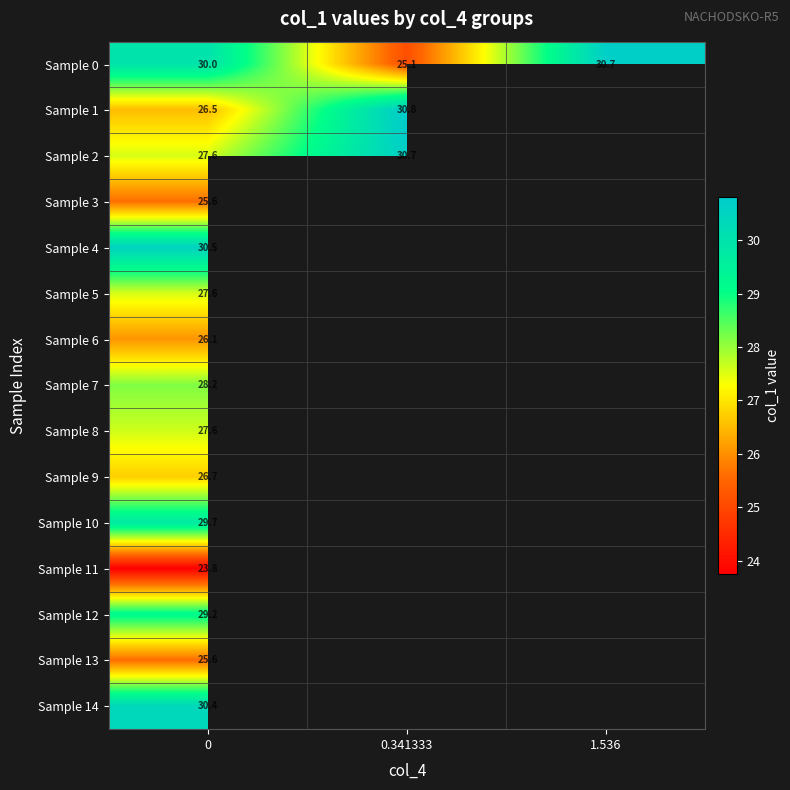

Is the value of Sample 4 at 0 greater than the value of Sample 5 at 0?

Yes